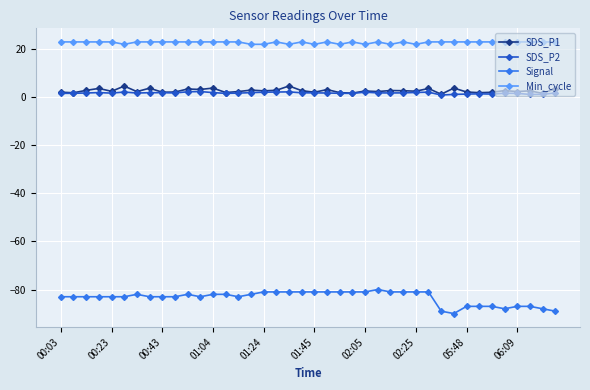

What are all the series names shown in the legend?

SDS_P1, SDS_P2, Signal, Min_cycle